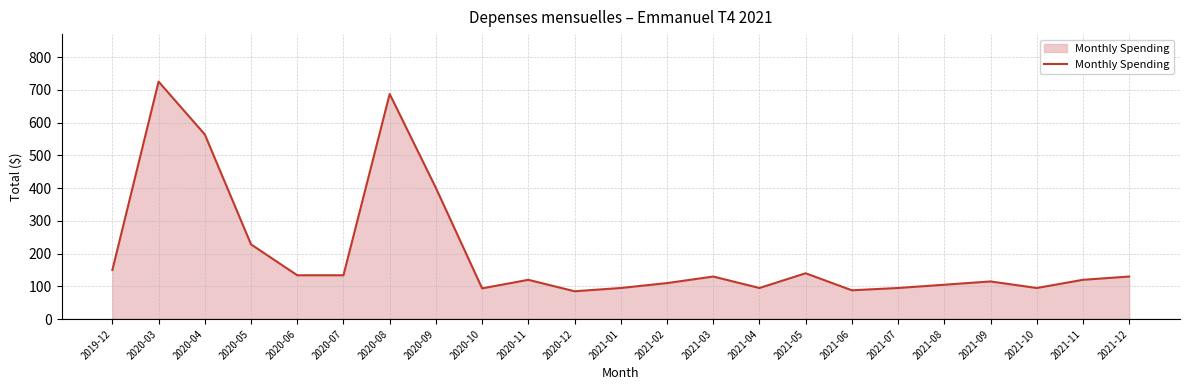

The value at 2020-07 is 133.9. True or false?

True